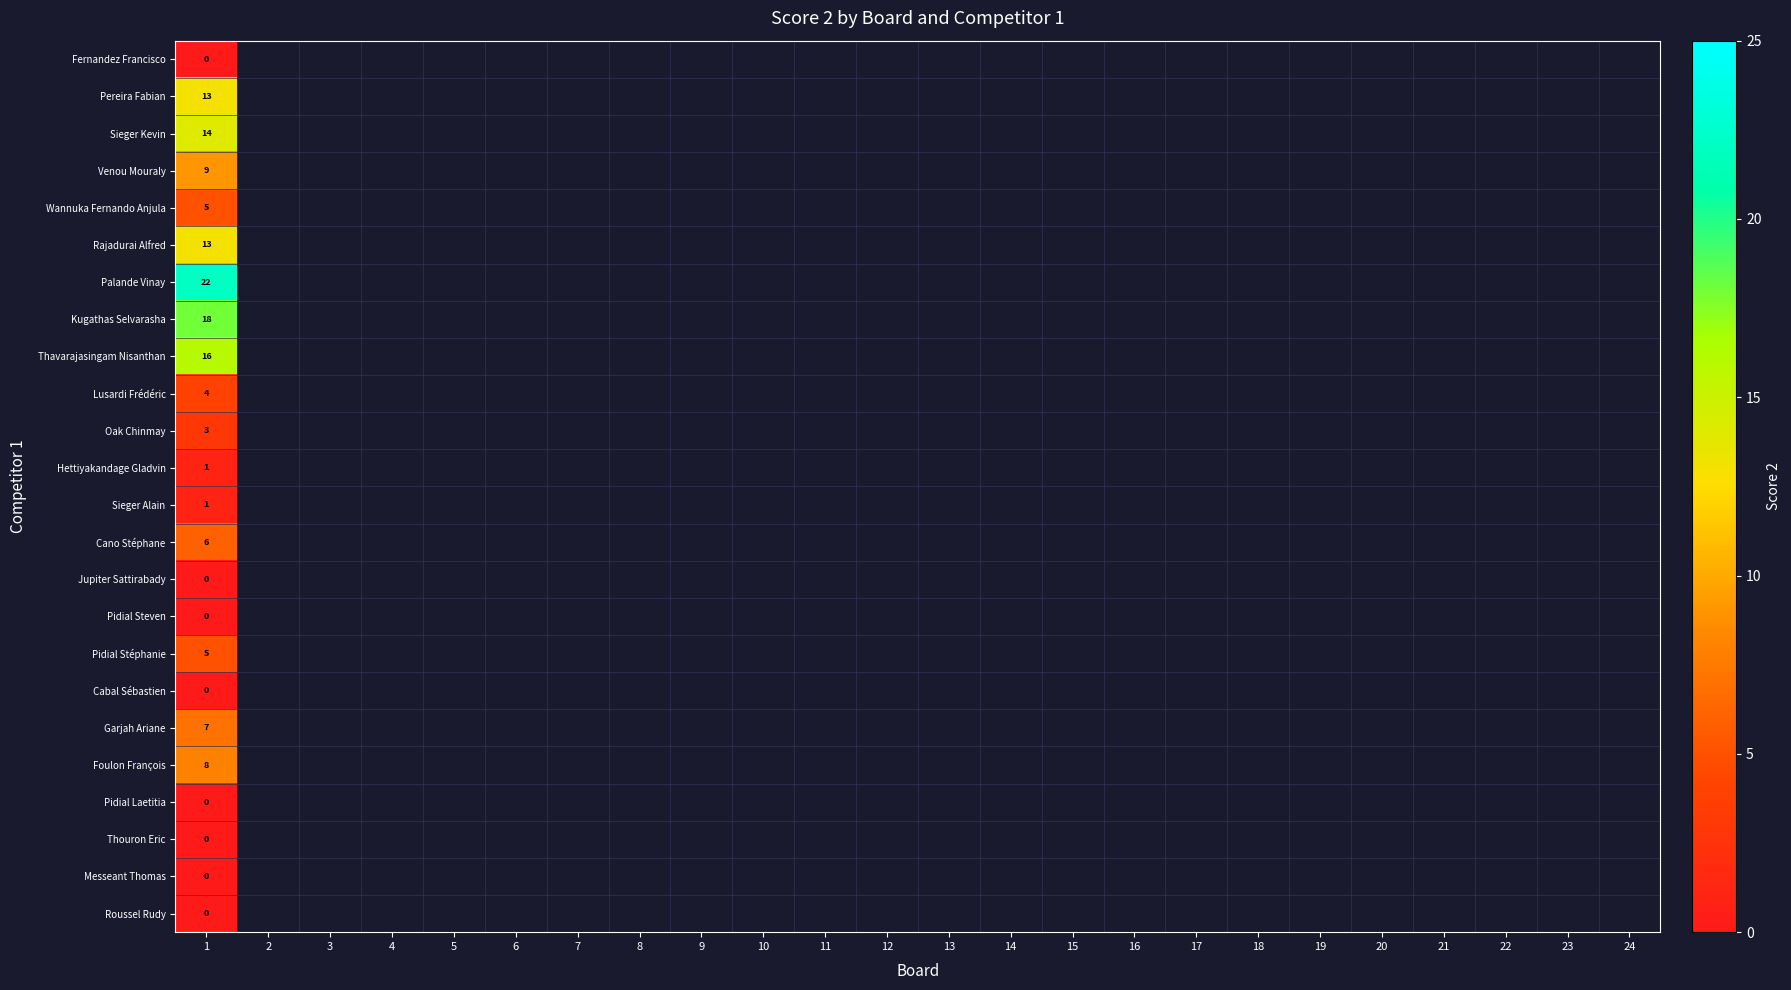

At which label does Oak Chinmay reach its peak?

1